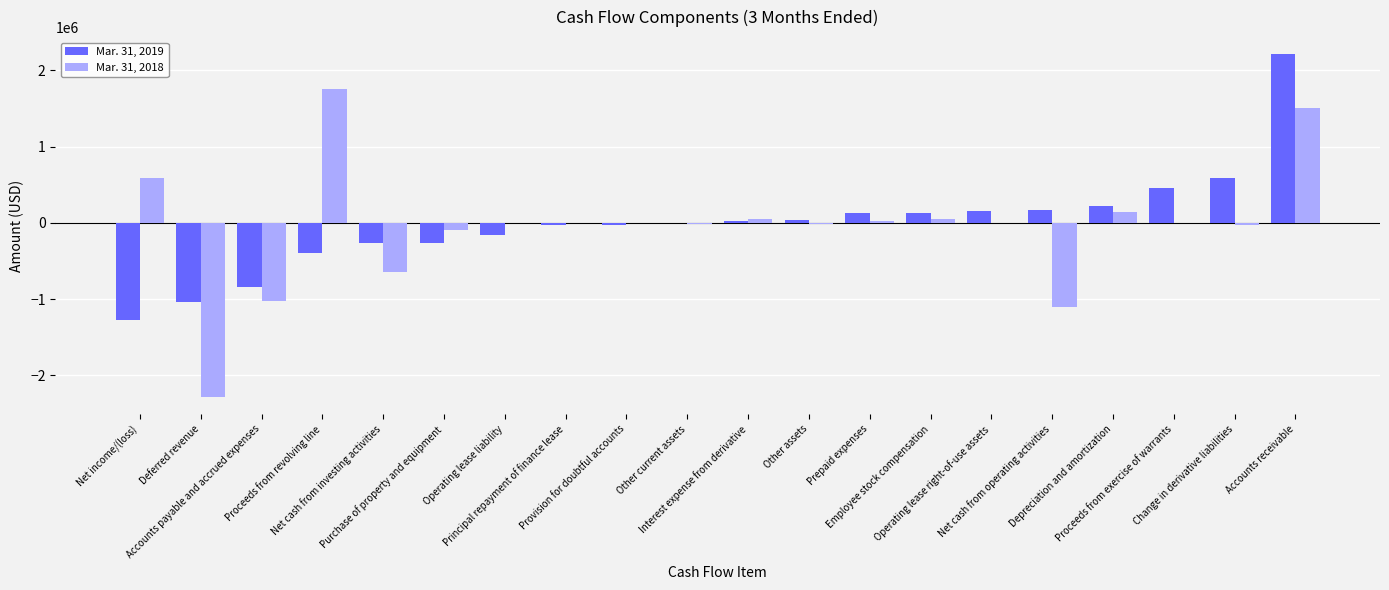

Which series has the largest range (max minus min)?

Mar. 31, 2018